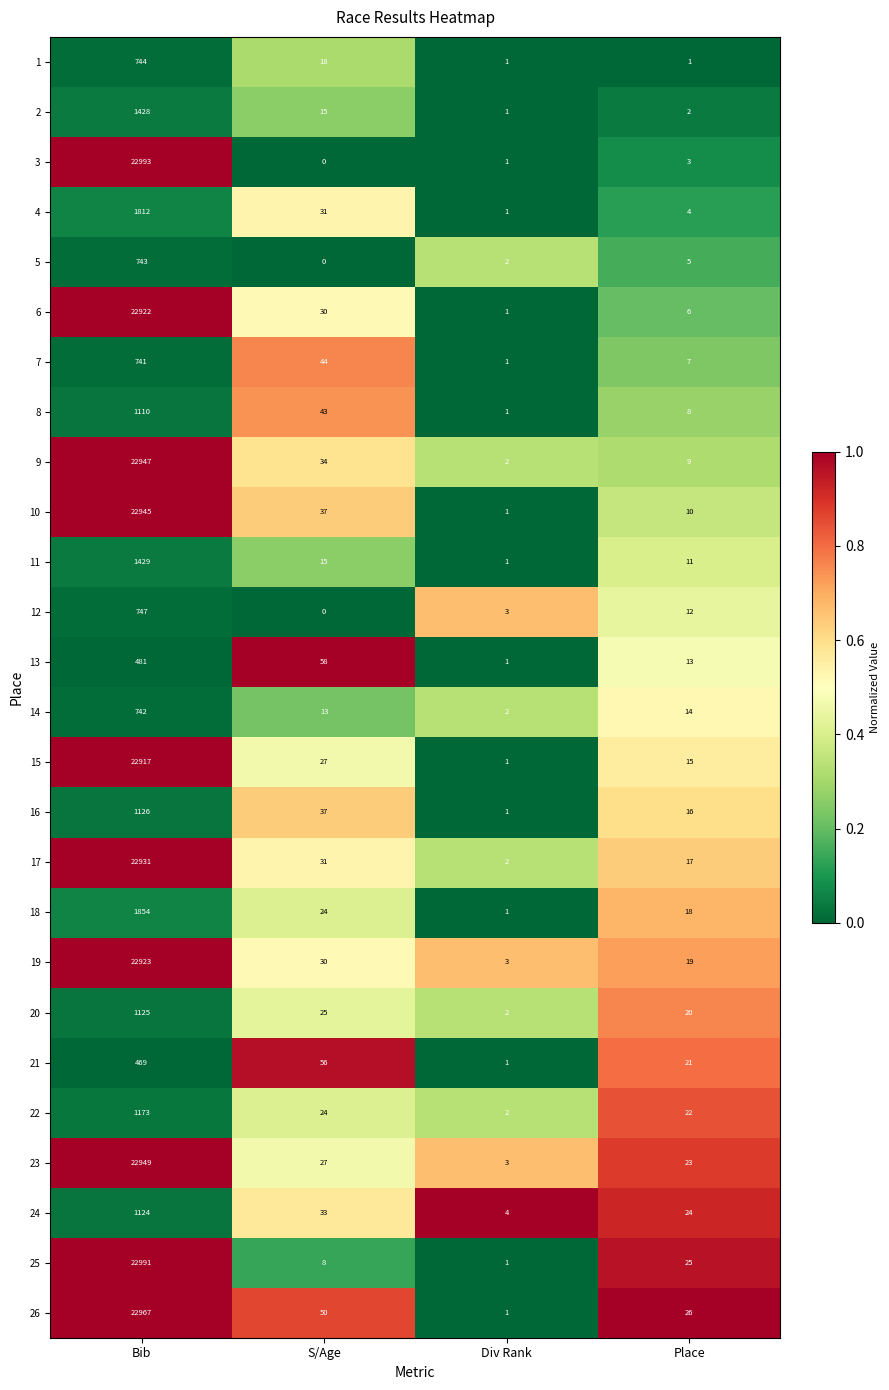

How many values in the 2 series are below 15?

2